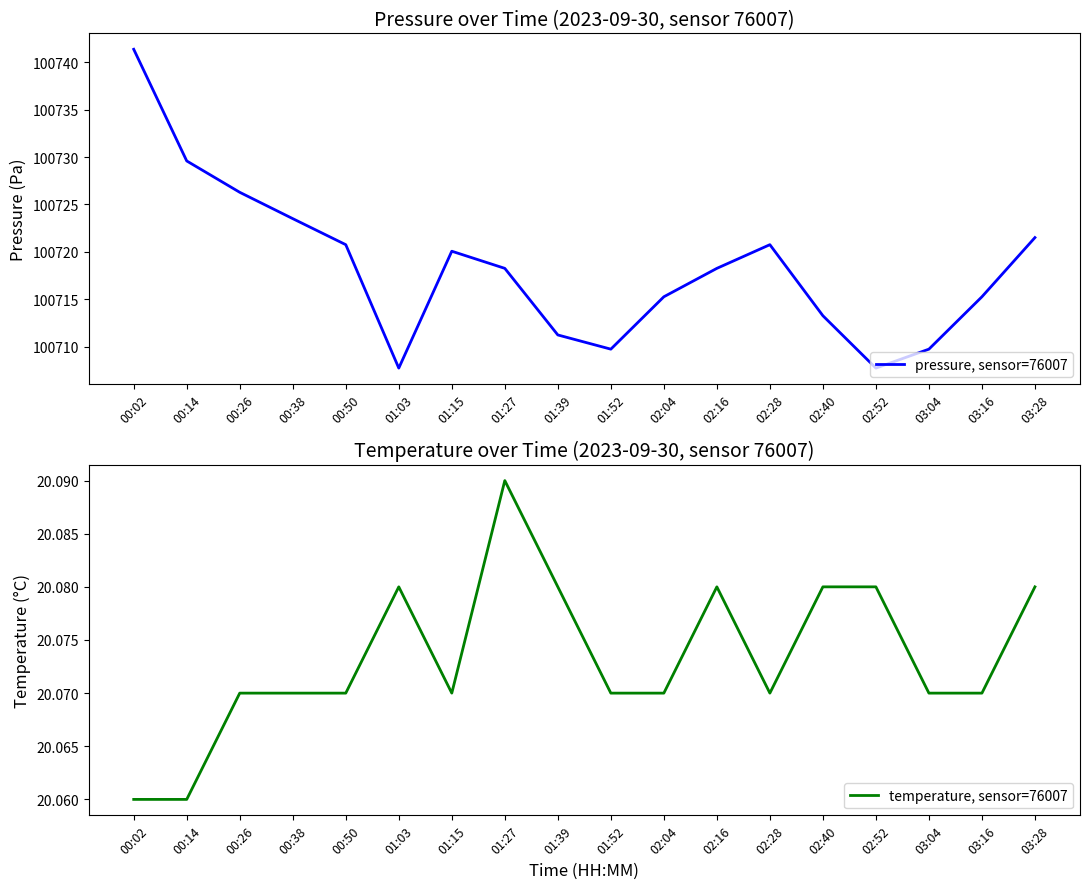

True or false: temperature, sensor=76007 and pressure, sensor=76007 intersect in this chart.

False